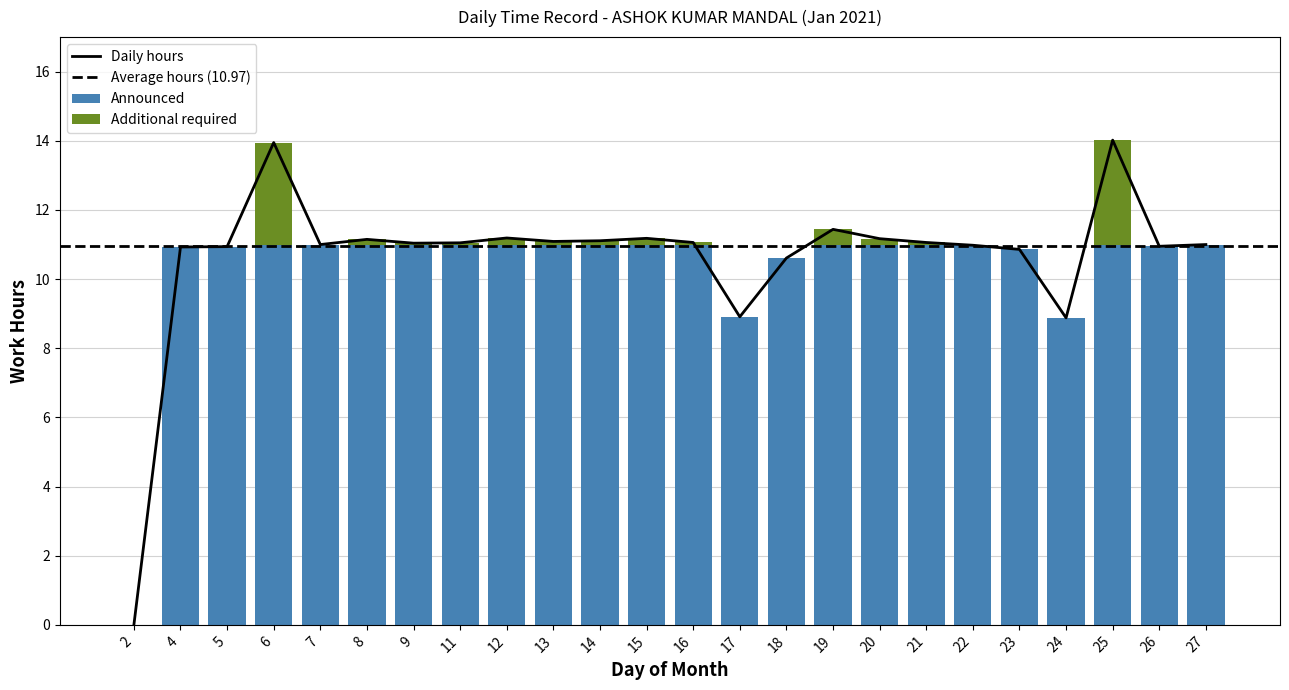

Count the number of categories in the chart.

24